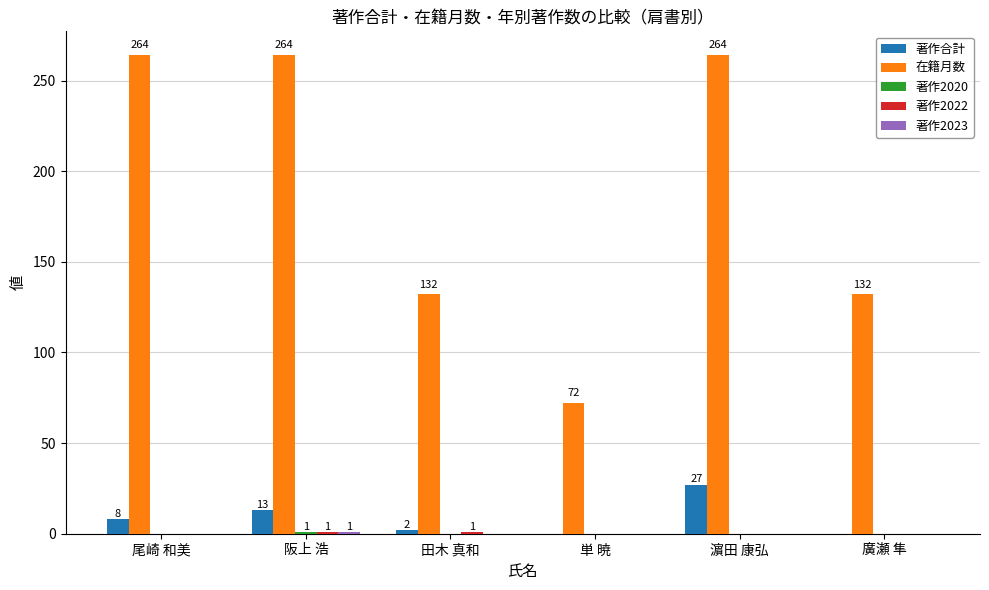

Is it true that 著作合計 equals 27 at 濵田 康弘?

True